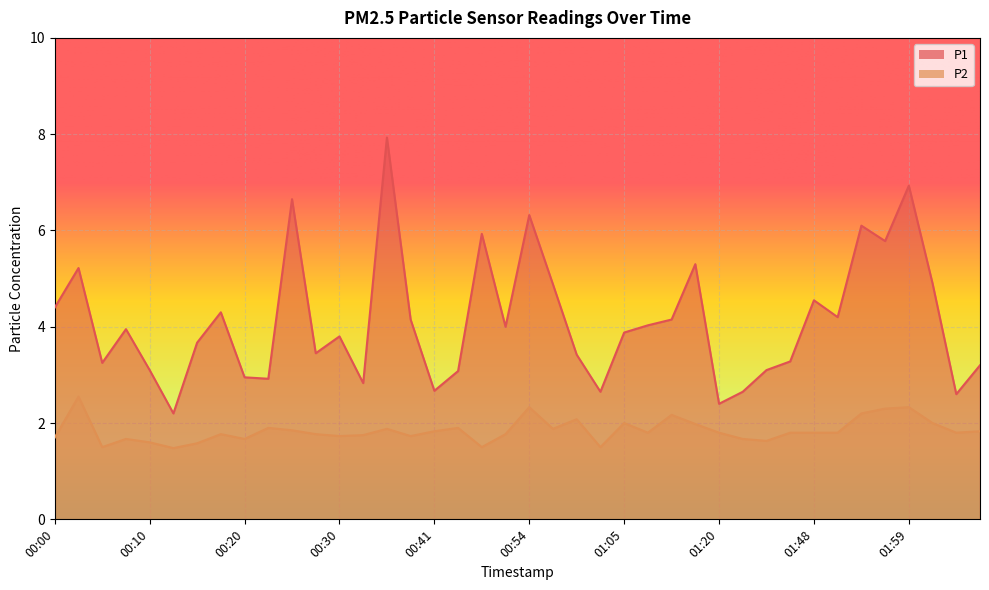

How many interior local valleys does the P1 series have?

12